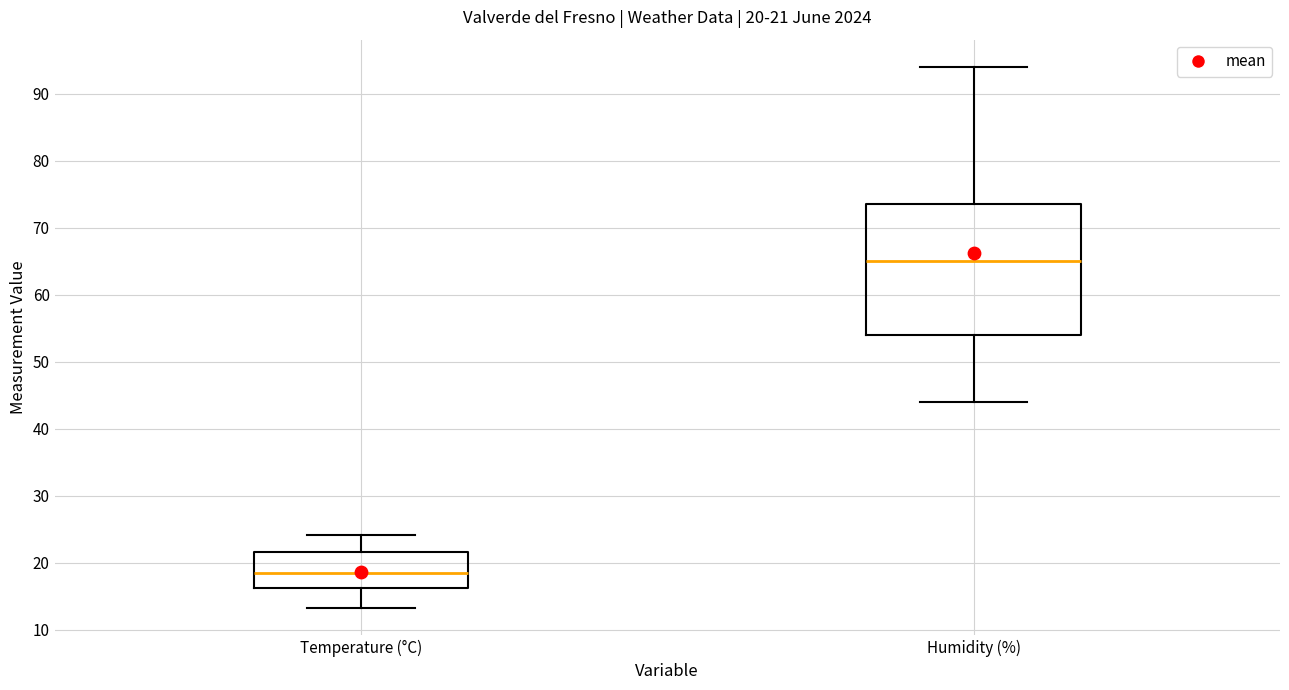

Comparing the boxes themselves (not the whiskers), which one is the tallest?

Humidity (%)